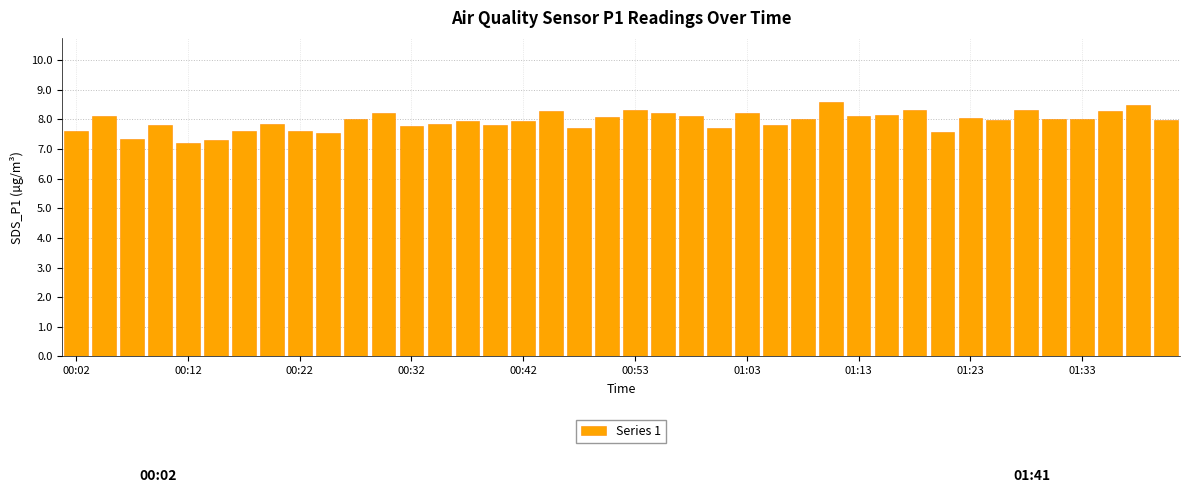

What is the difference between the second highest and second lowest values?

1.2